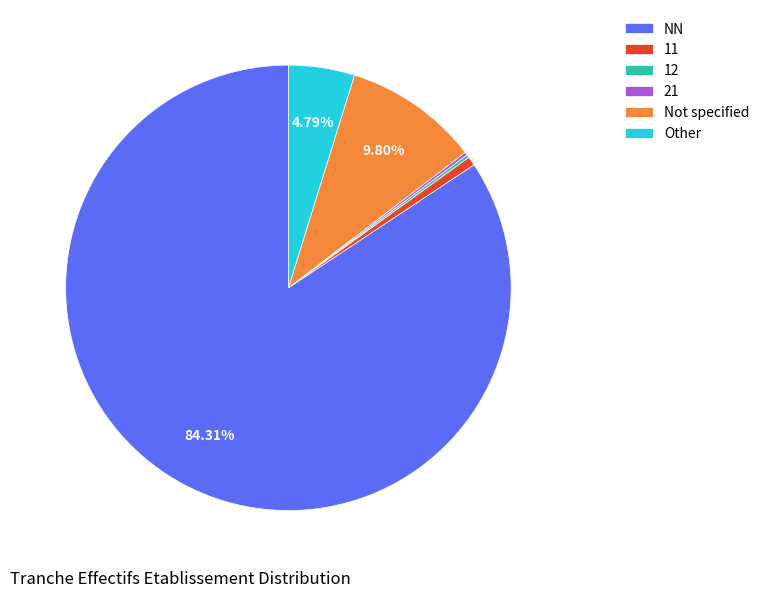

Do NN and Other together represent more than half of the pie?

Yes